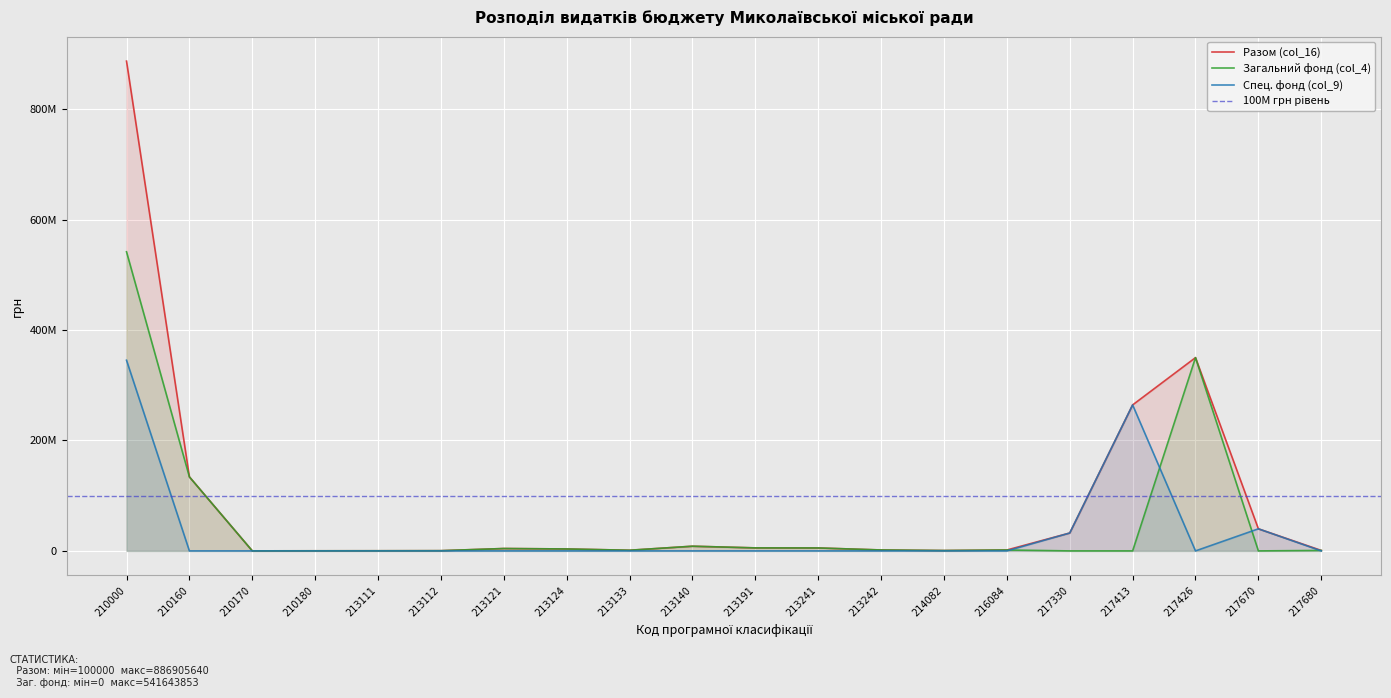

At which category is the sum across all series the highest?

210000